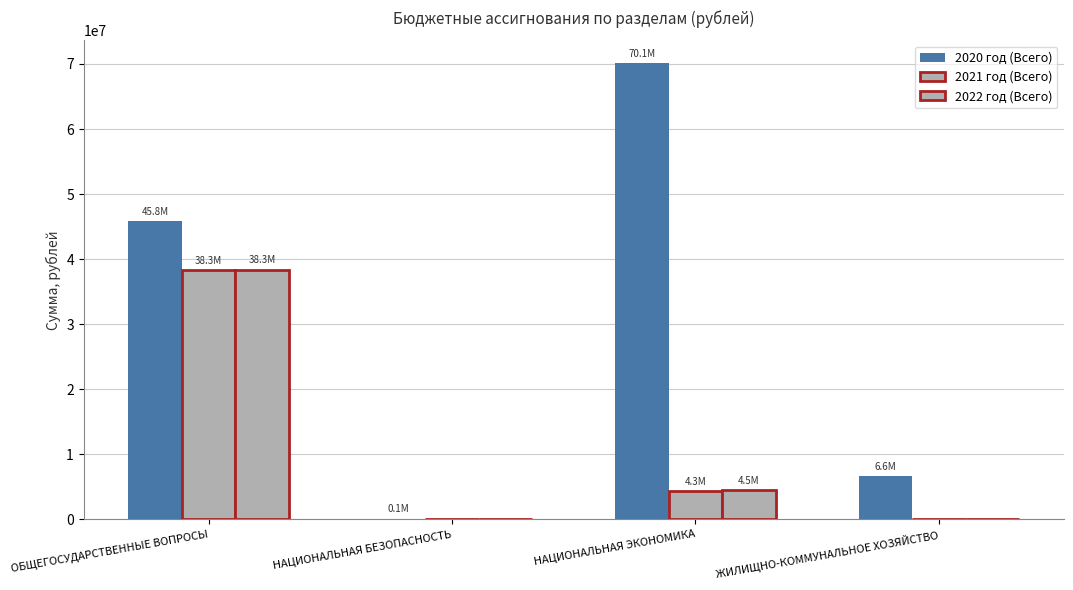

How many groups of bars are there?

4